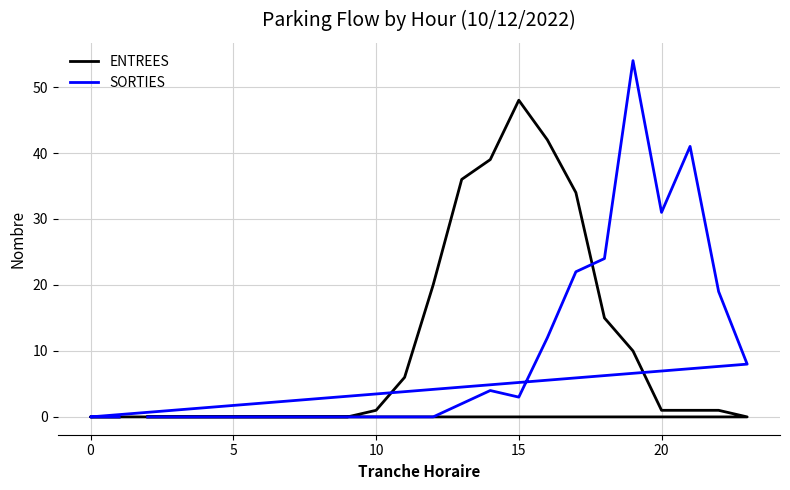

In ENTREES, how many points are higher than both neighbors (excluding endpoints)?

1